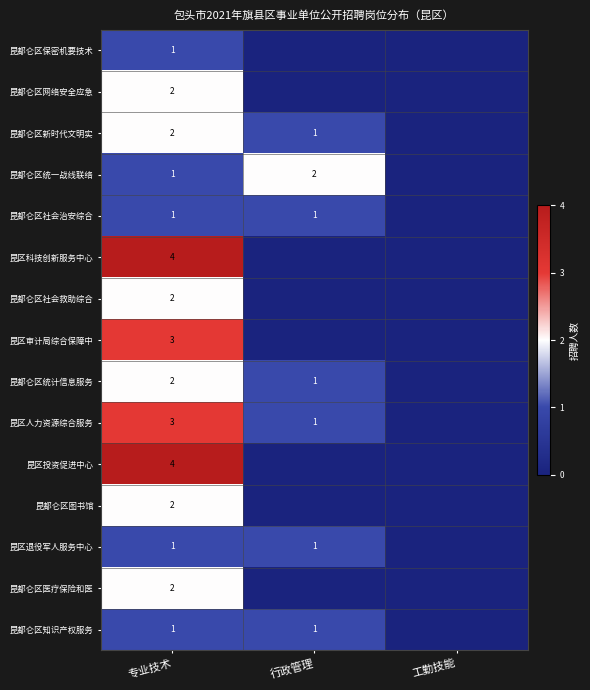

What is the difference between the highest and lowest values at 专业技术?

3